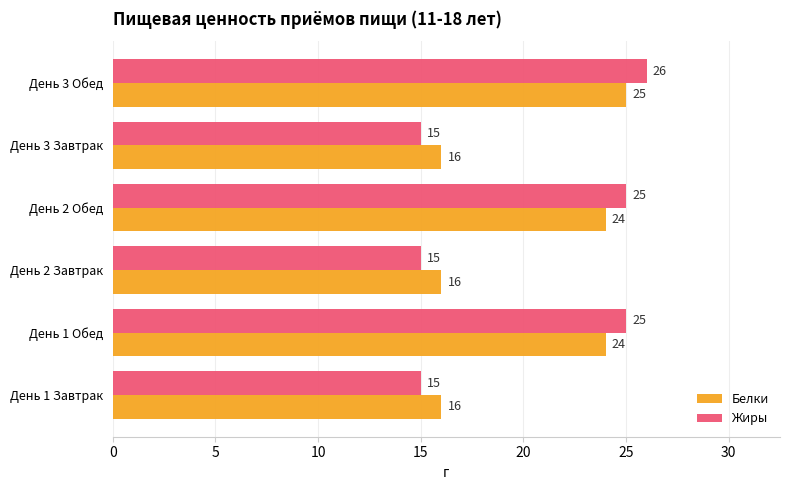

At which category is the sum across all series the highest?

День 3 Обед